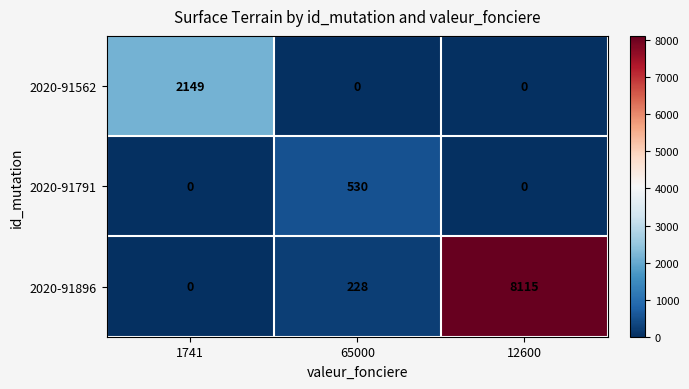

At which category is the sum across all series the highest?

12600